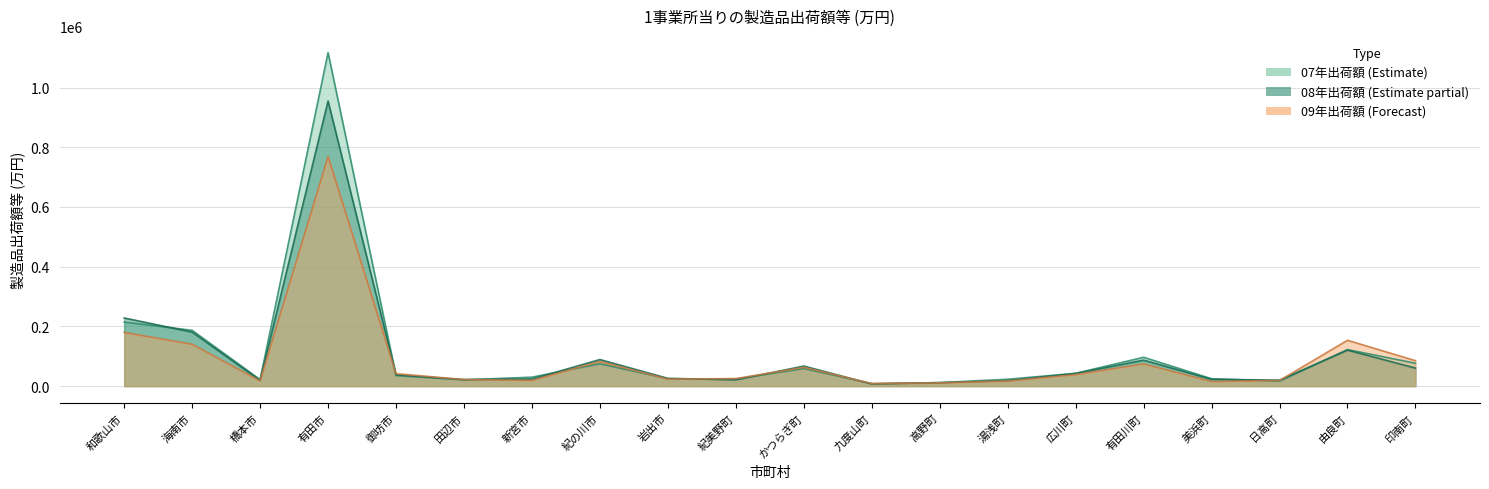

What is the difference between the second highest and second lowest values in the 09年出荷額 series?

168958.2